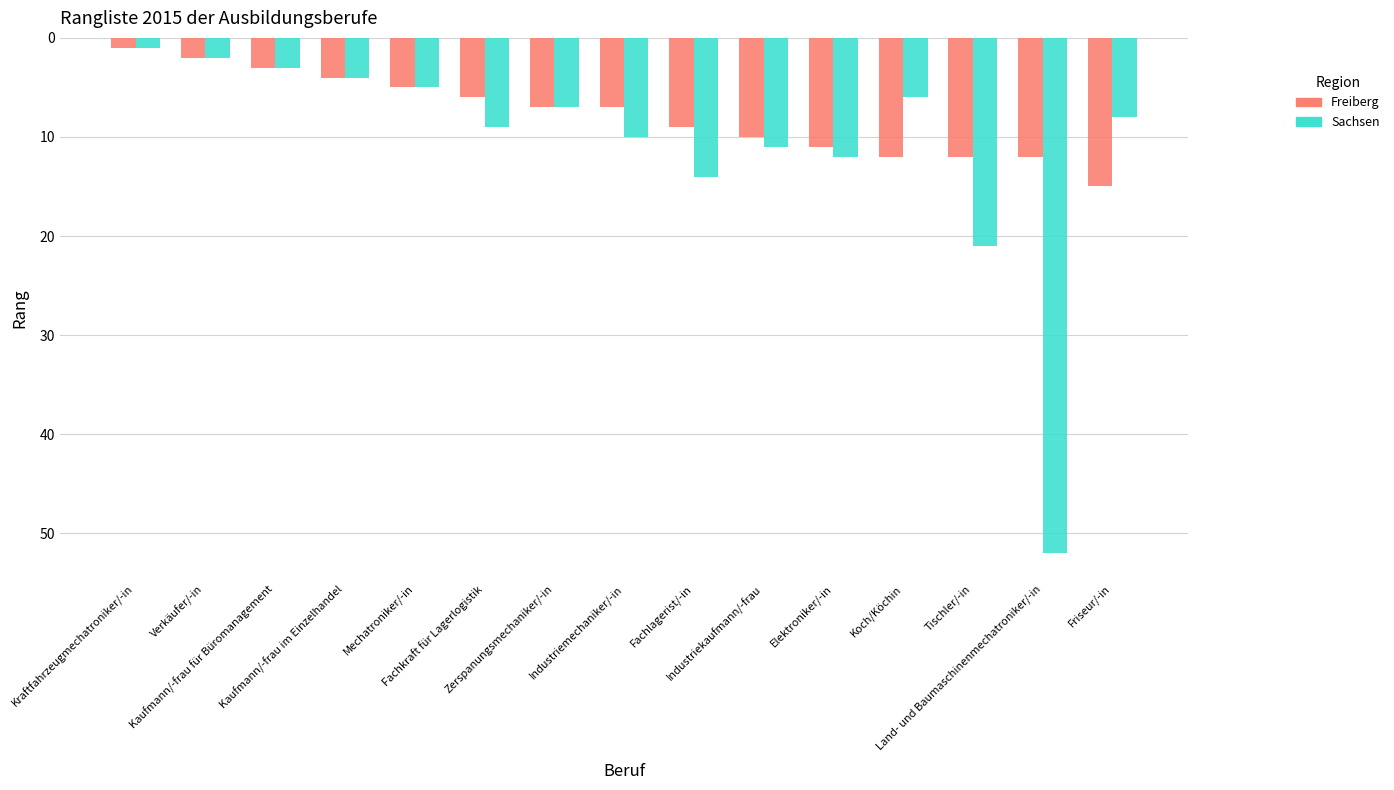

What is the greatest value displayed?

52